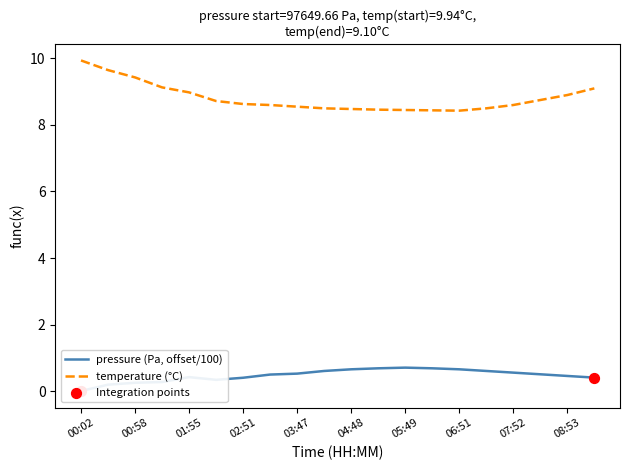

Which series reaches the minimum Y coordinate?

pressure (Pa, offset/100)